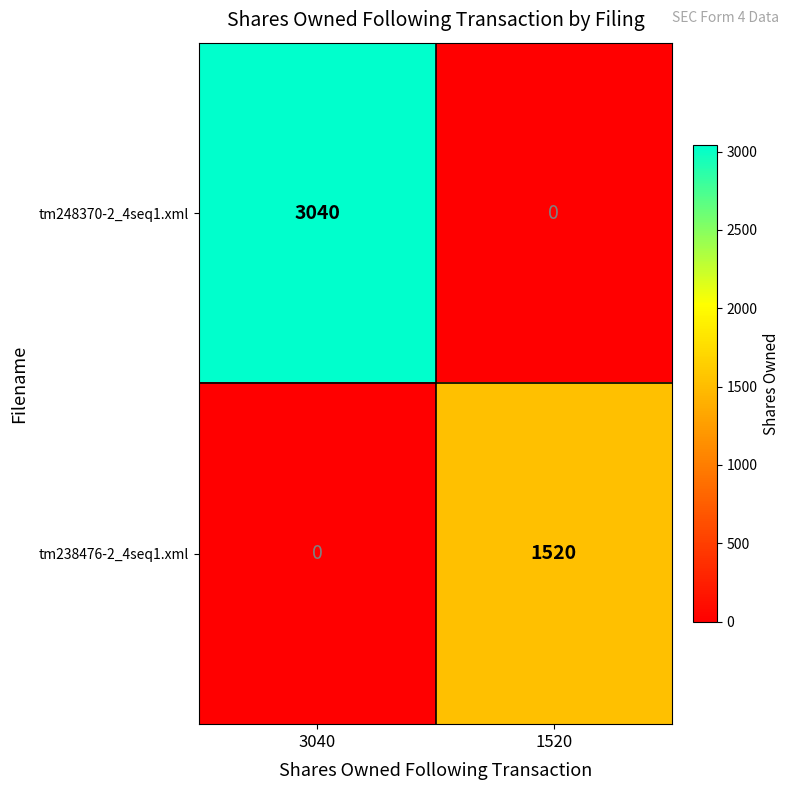

What is the difference between the highest and lowest values at 3040?

3040